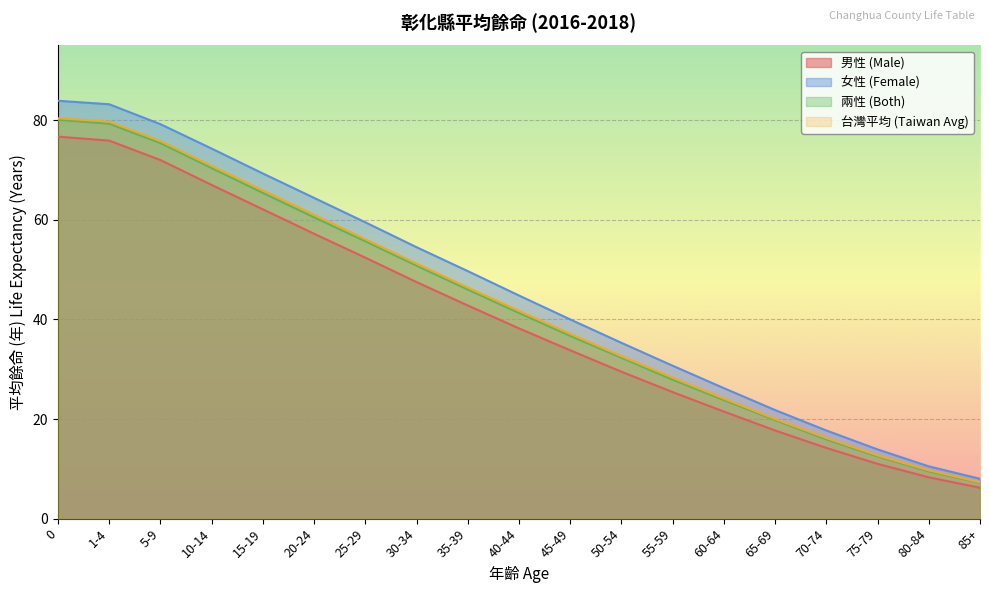

Between 30-34 and 55-59, which series saw the biggest shift?

女性 (Female)